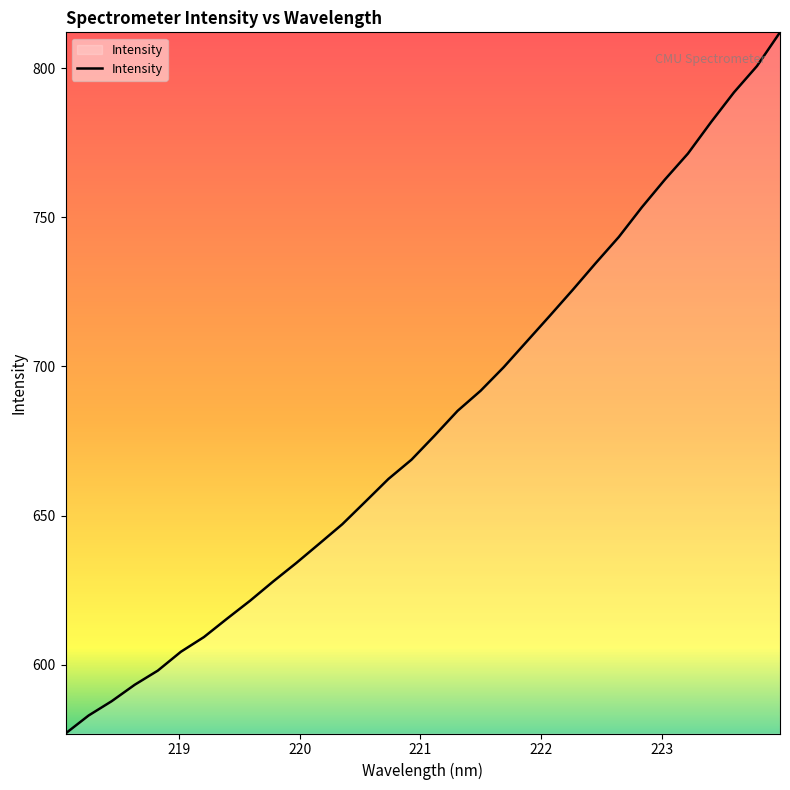

What is the maximum value shown in the chart?

812.0